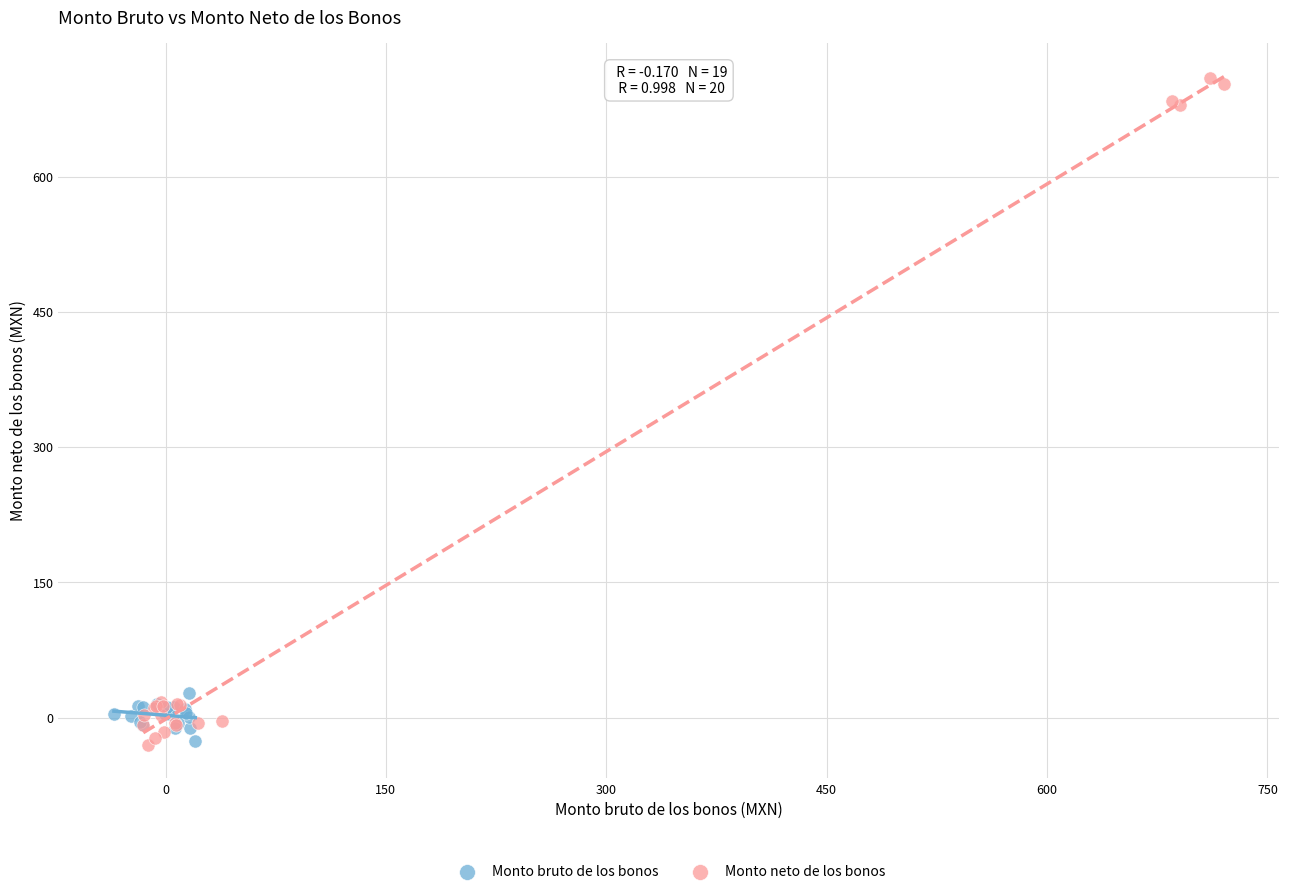

Which series has the largest Y range (max minus min)?

Monto neto de los bonos